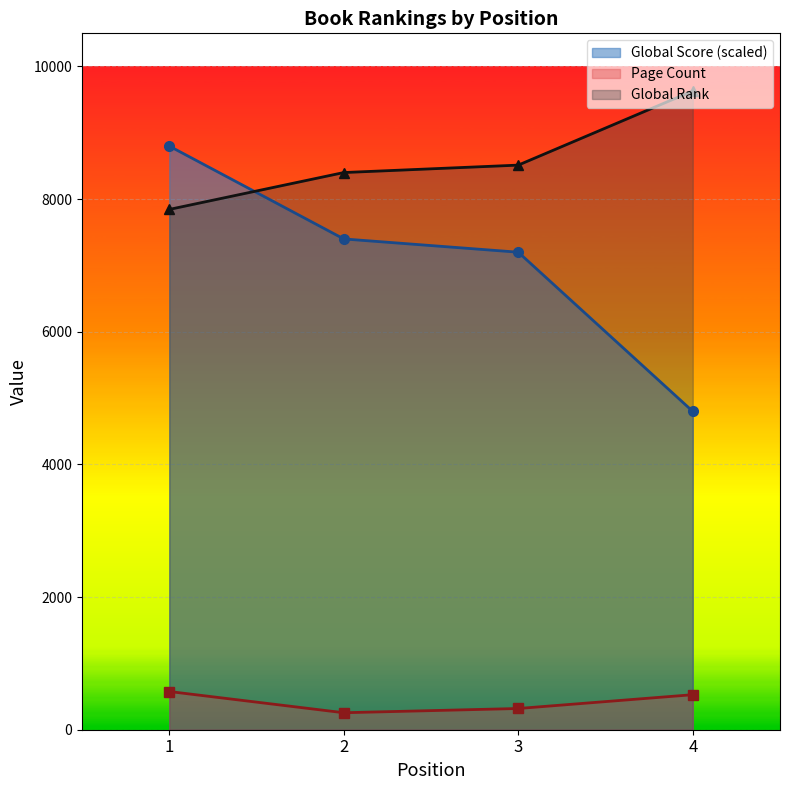

Reading right to left, list all the values displayed in this chart.

Global Score: 4=4800	3=7200	2=7400	1=8800
Page Count: 4=528	3=320	2=256	1=576
Global Rank: 4=9631	3=8513	2=8401	1=7845